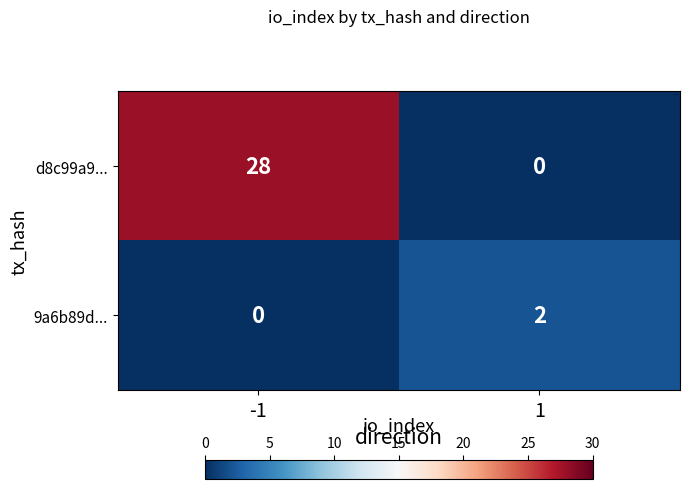

Count the number of categories in the chart.

2